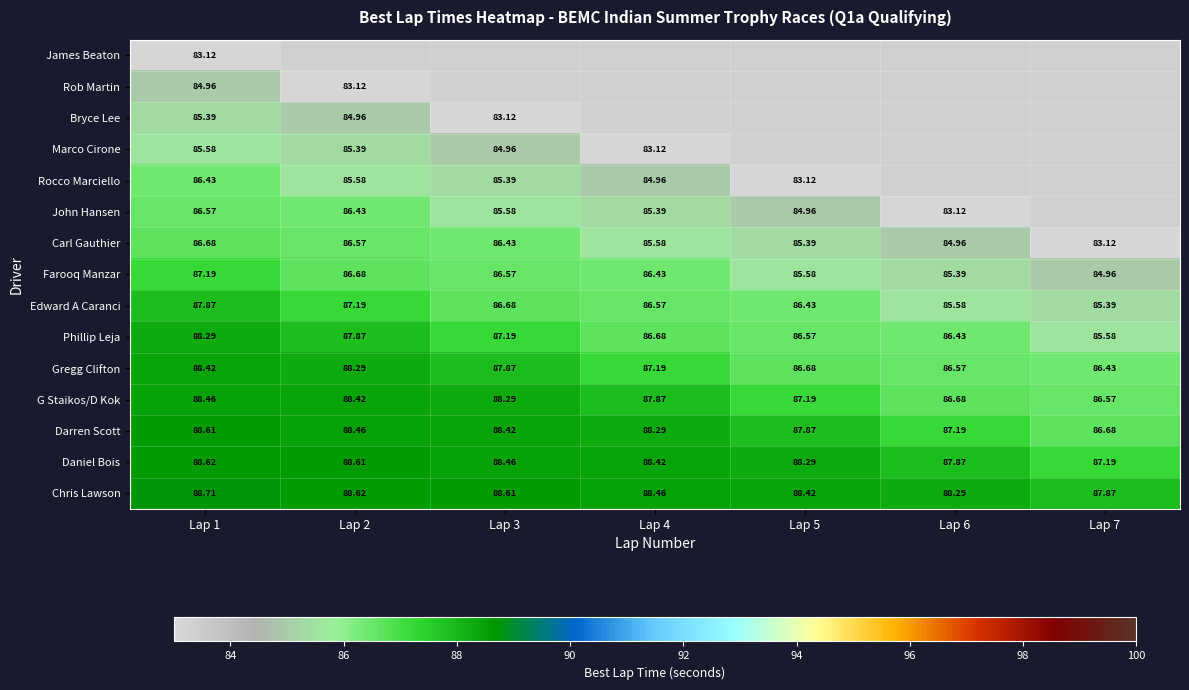

How many series are shown in this chart?

15